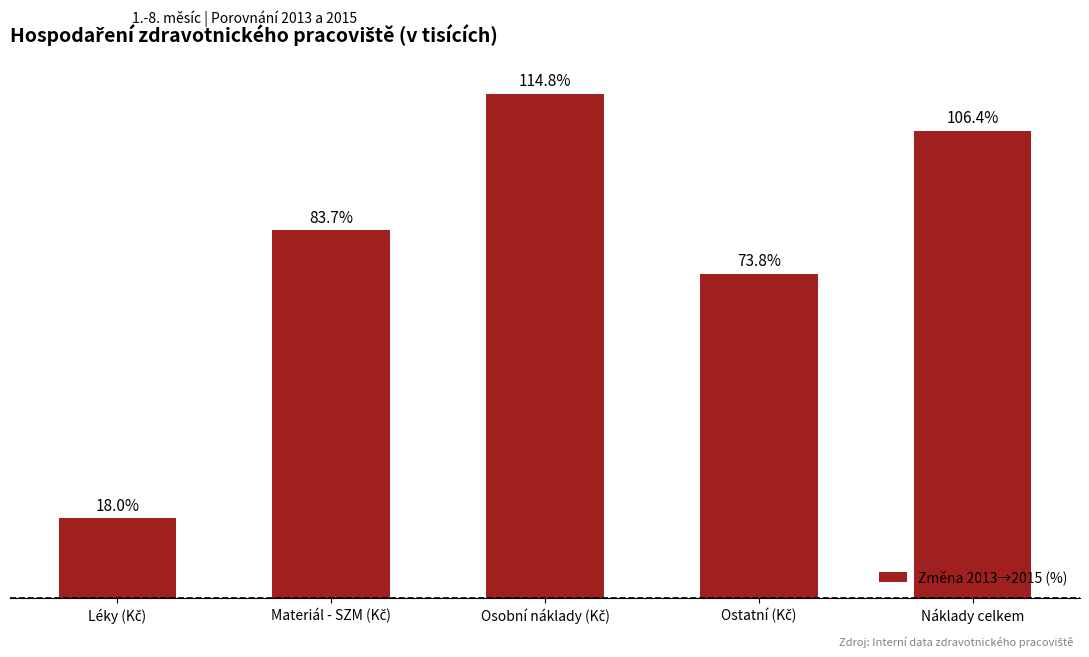

What is the minimum value shown in the chart?

18.0